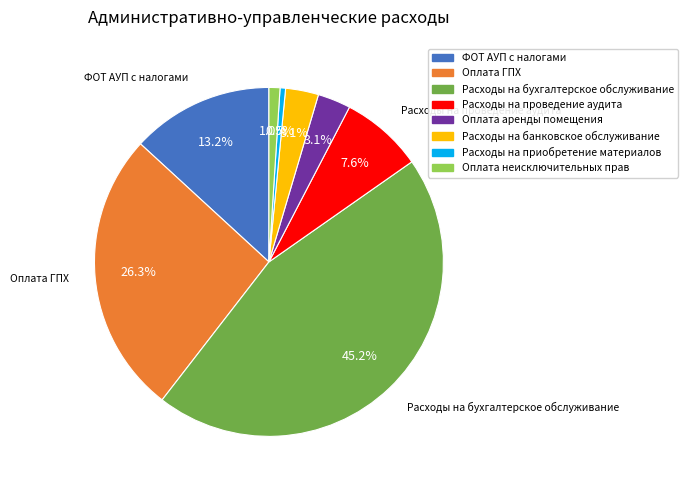

To the nearest percent, what portion does Оплата аренды помещения represent?

3%